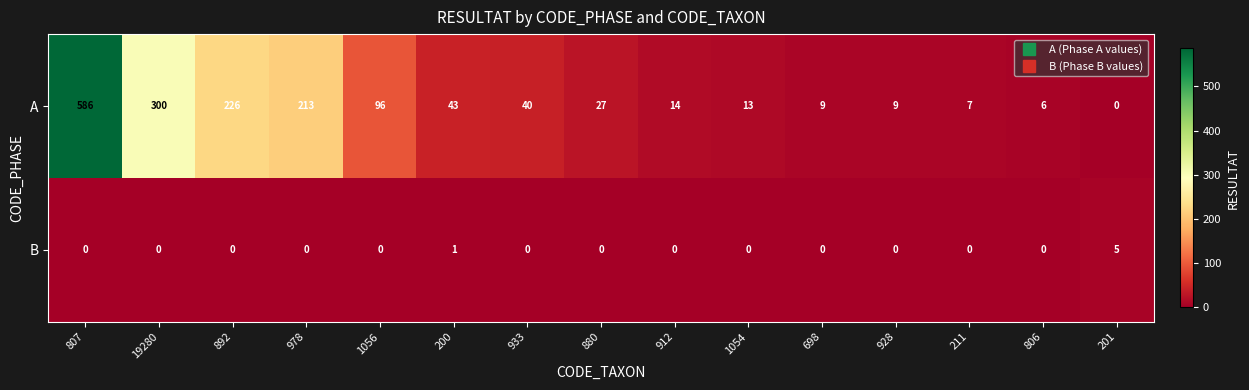

What is the highest value of the B series?

5